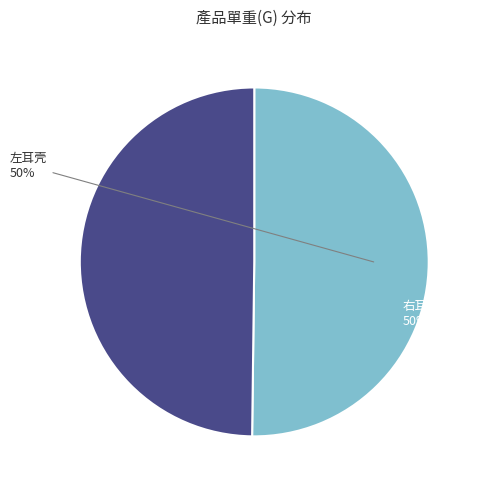

Do 左耳壳 and 右耳壳 together represent more than half of the pie?

Yes